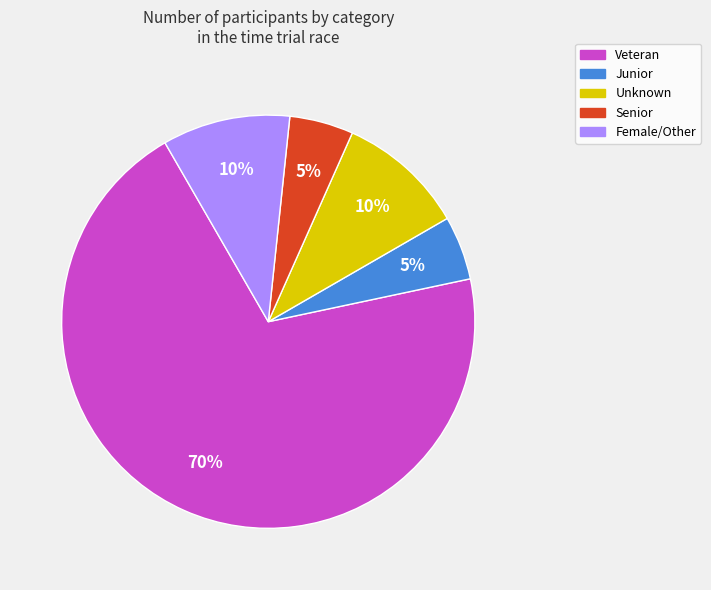

Is there any slice that represents more than half of the pie?

Yes